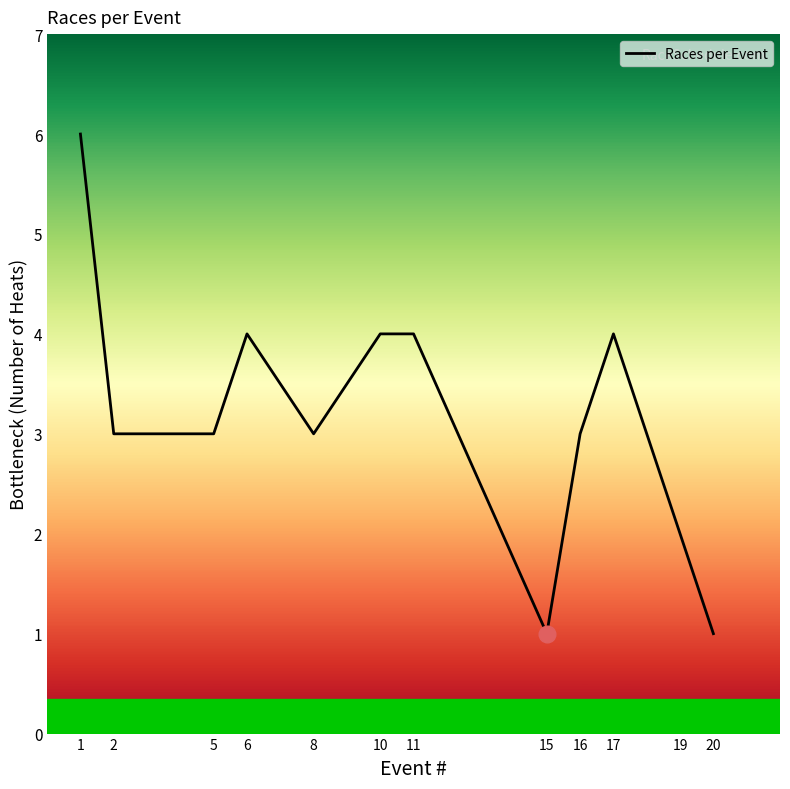

Count the values in the range 3 to 4.

8